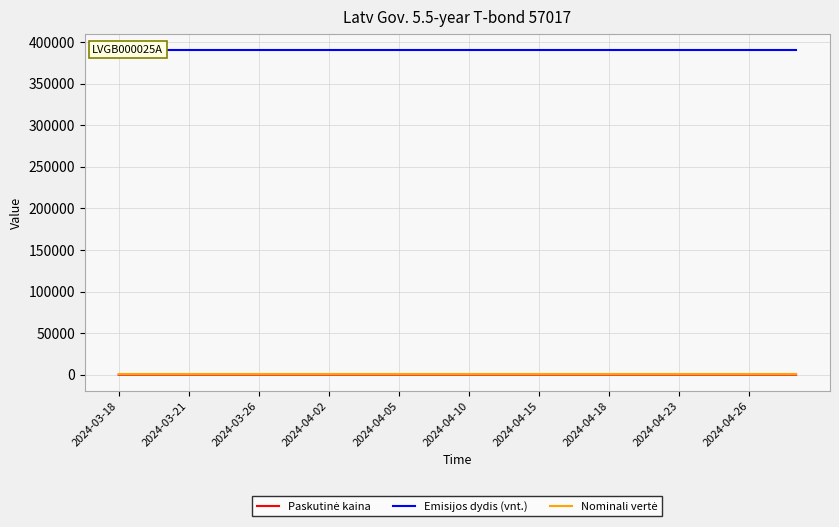

How many distinct data groups are displayed?

3